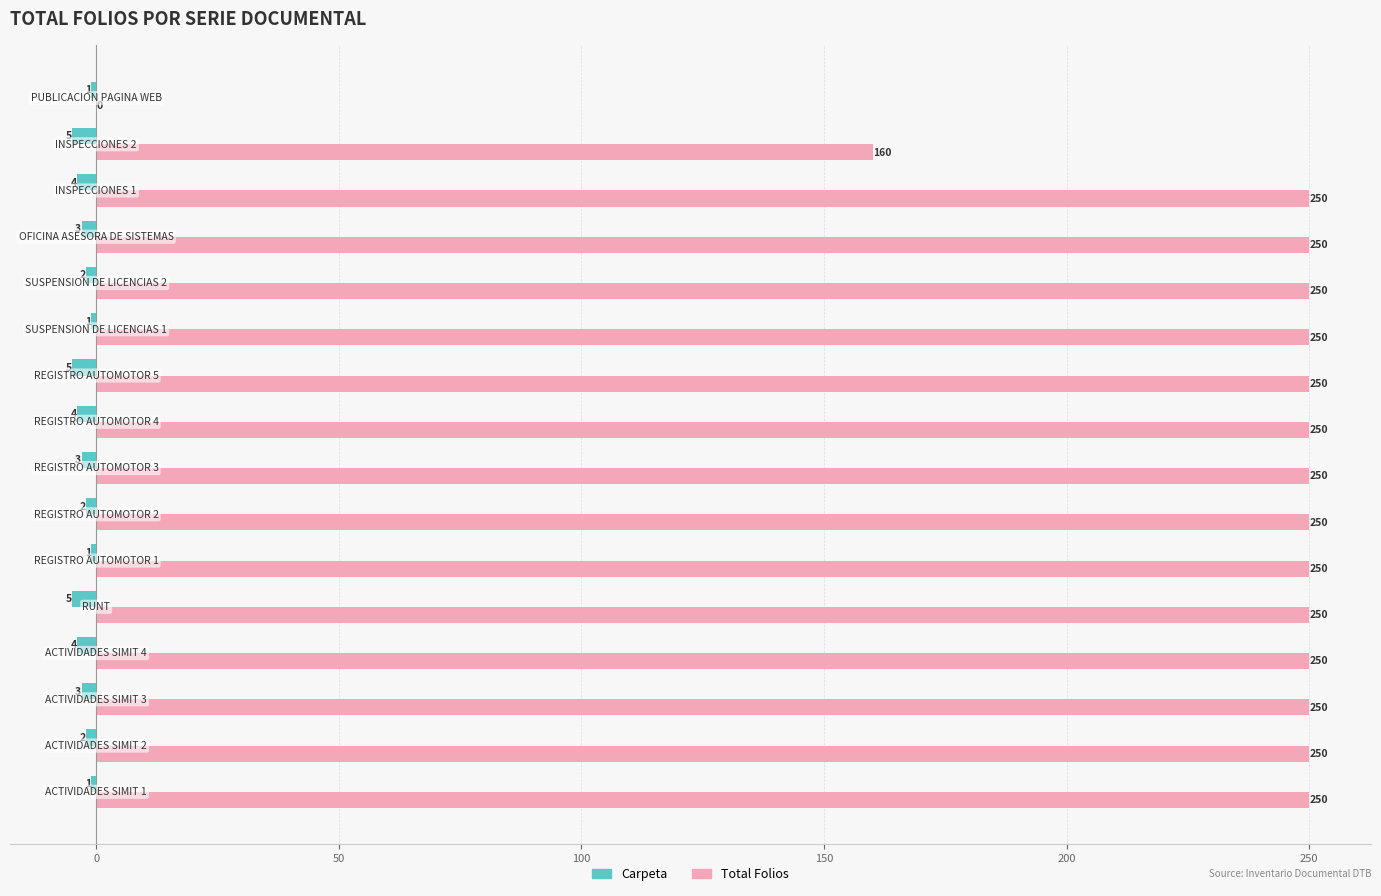

What is the greatest value displayed?

250